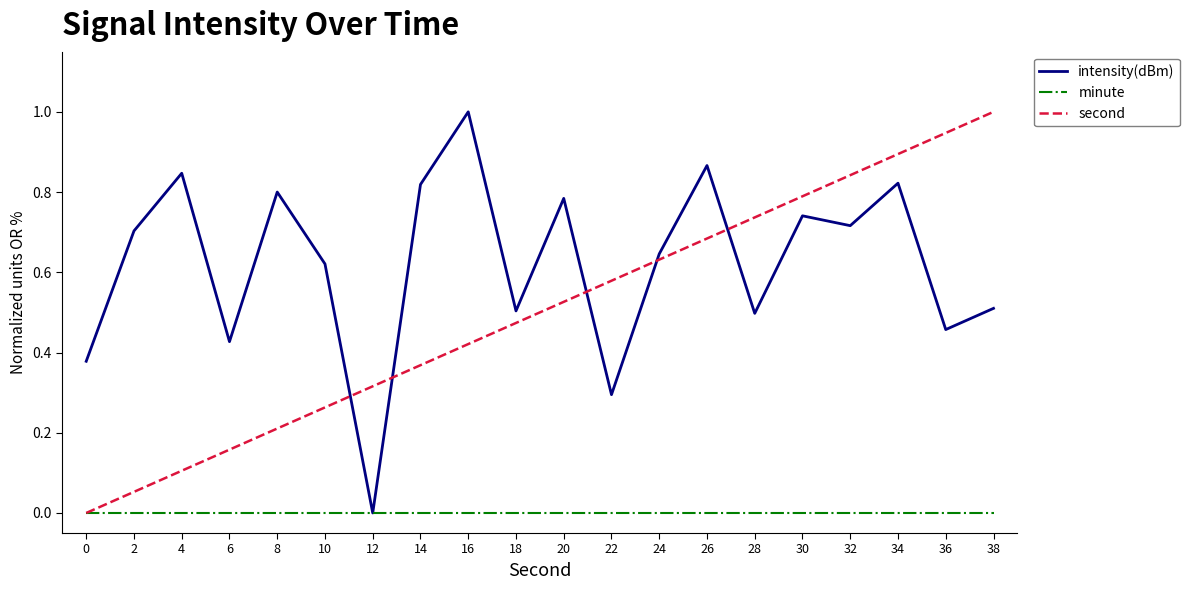

How many intersections are there between second and intensity(dBm)?

5